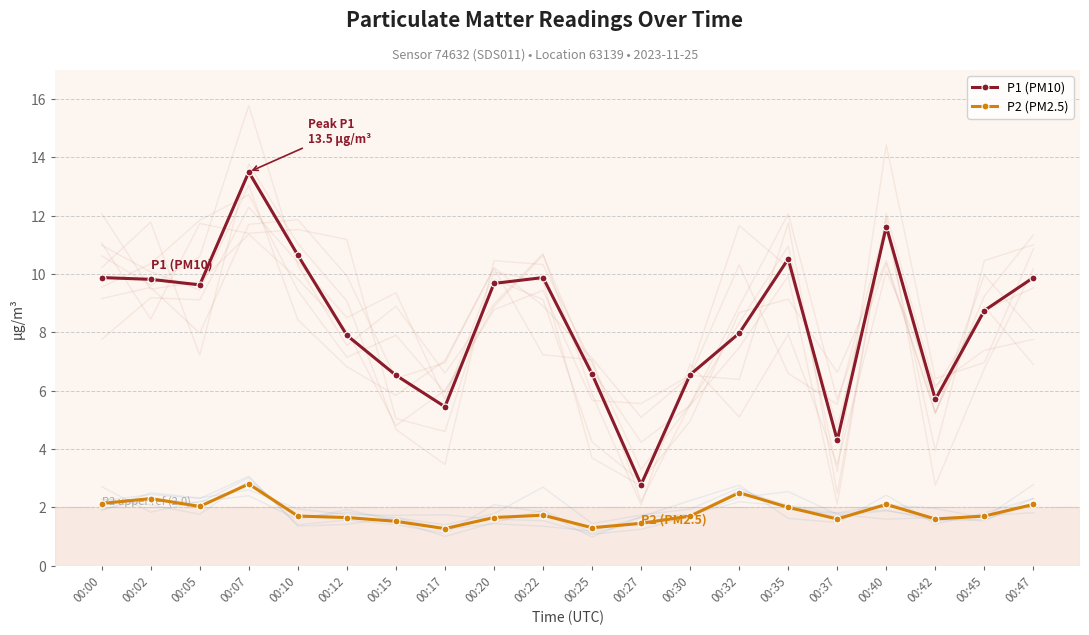

True or false: P2 (PM2.5) and P1 (PM10) intersect in this chart.

False